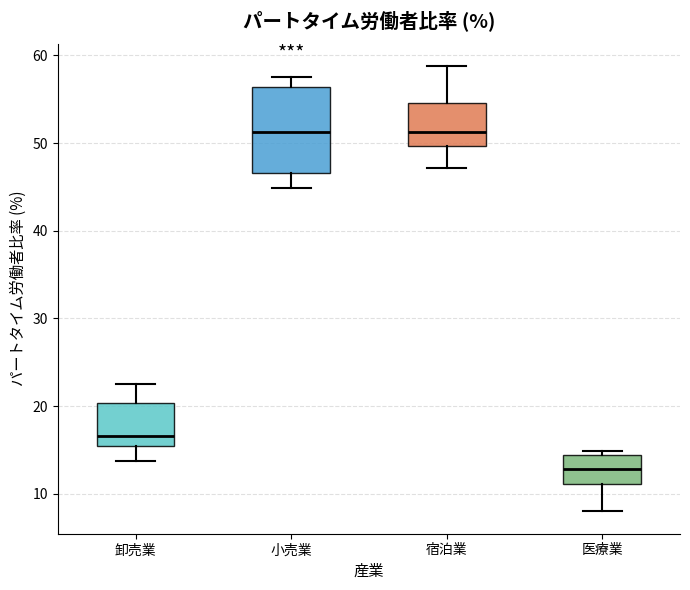

Where does the lower whisker of the box for 小売業 end on the y-axis? The values are not printed on the chart, so give them approximately, as read against the axis.

45